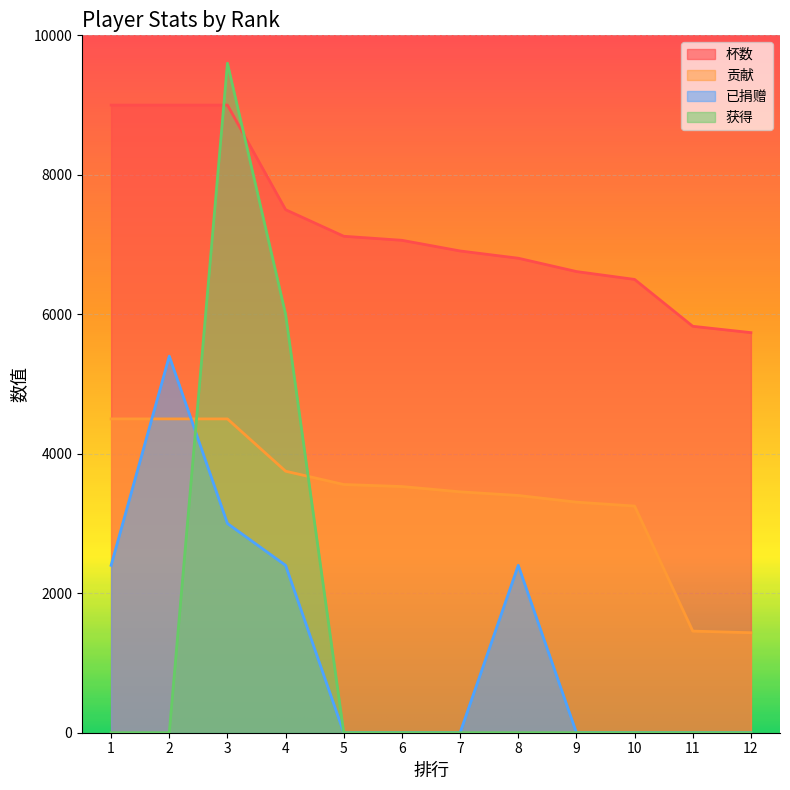

What is the total value across all series at 9?

9919